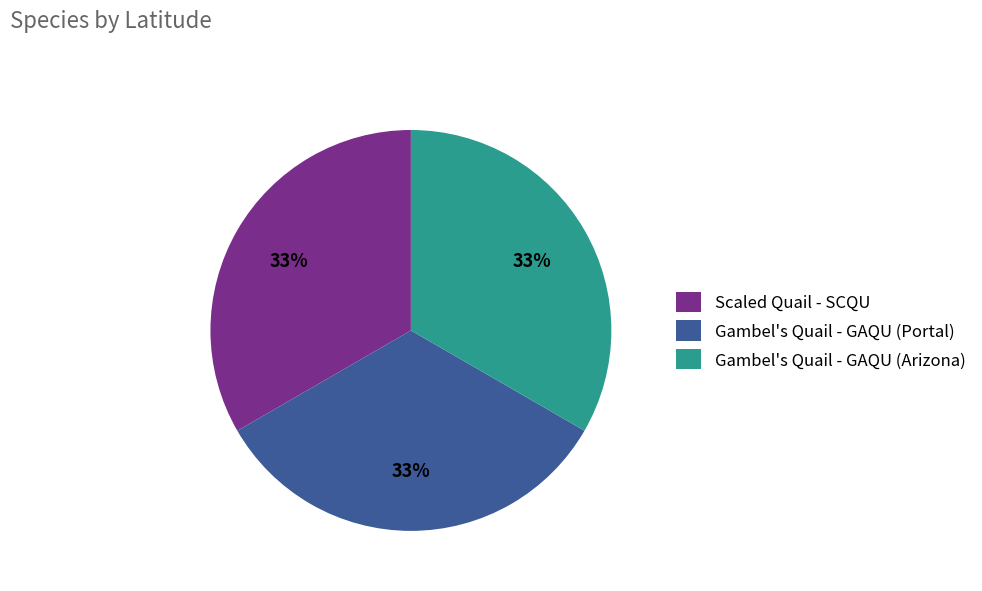

What percentage is the Gambel's Quail - GAQU (Arizona) slice, to the nearest percent?

33%